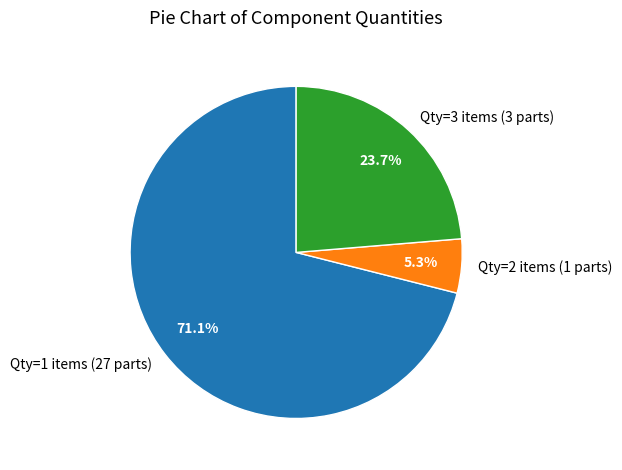

Rank the categories by value from highest to lowest.

Qty=1 items (27 parts), Qty=3 items (3 parts), Qty=2 items (1 parts)